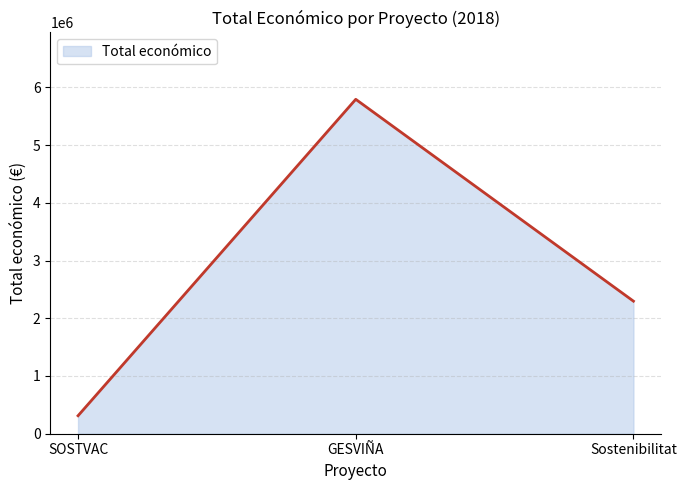

True or false: the data shows 551965 at Sostenibilitat.

False